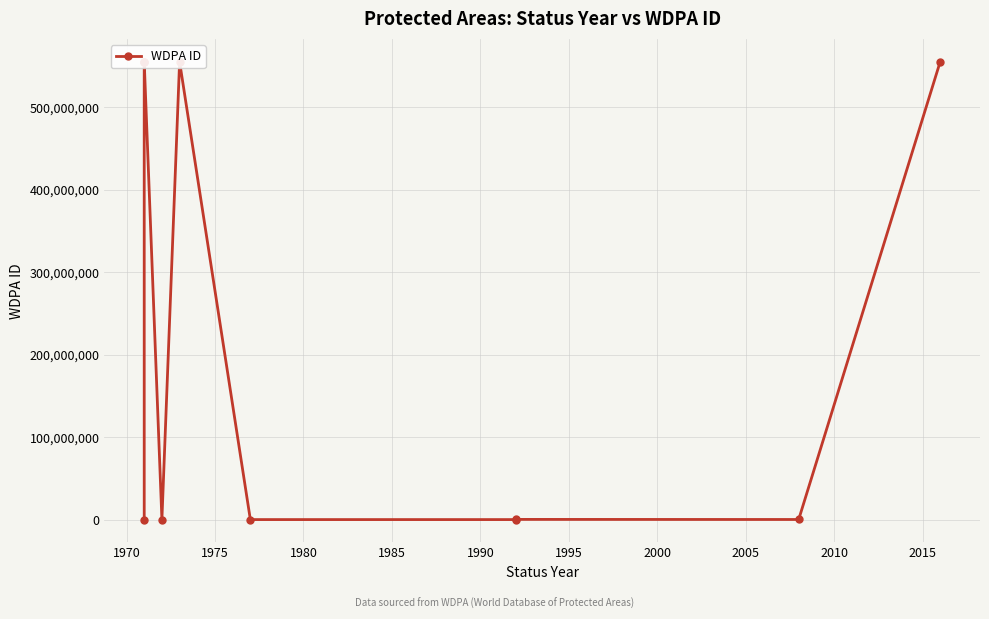

What is the ratio of the value at 1990 to the value at 1975?

1.0